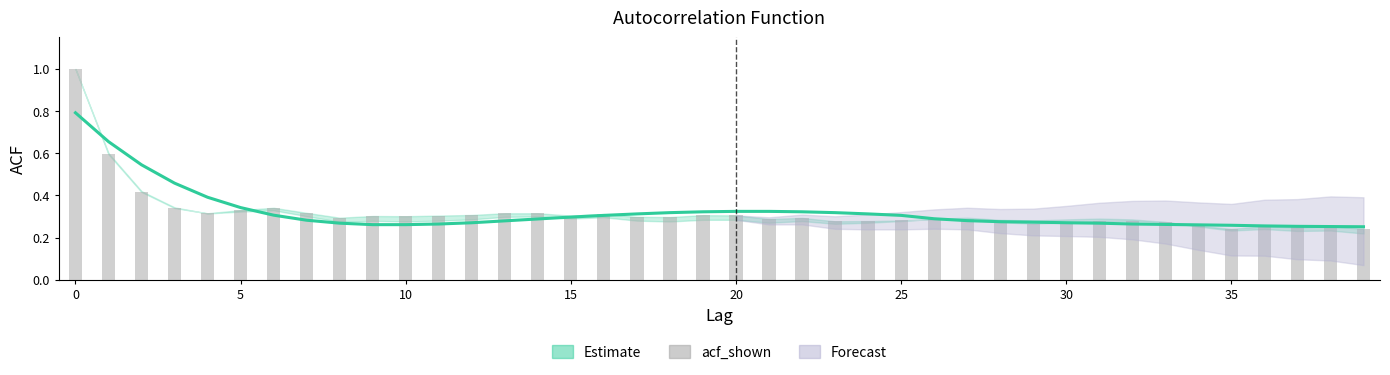

The acf_shown series shows 0.3 at 0. True or false?

False